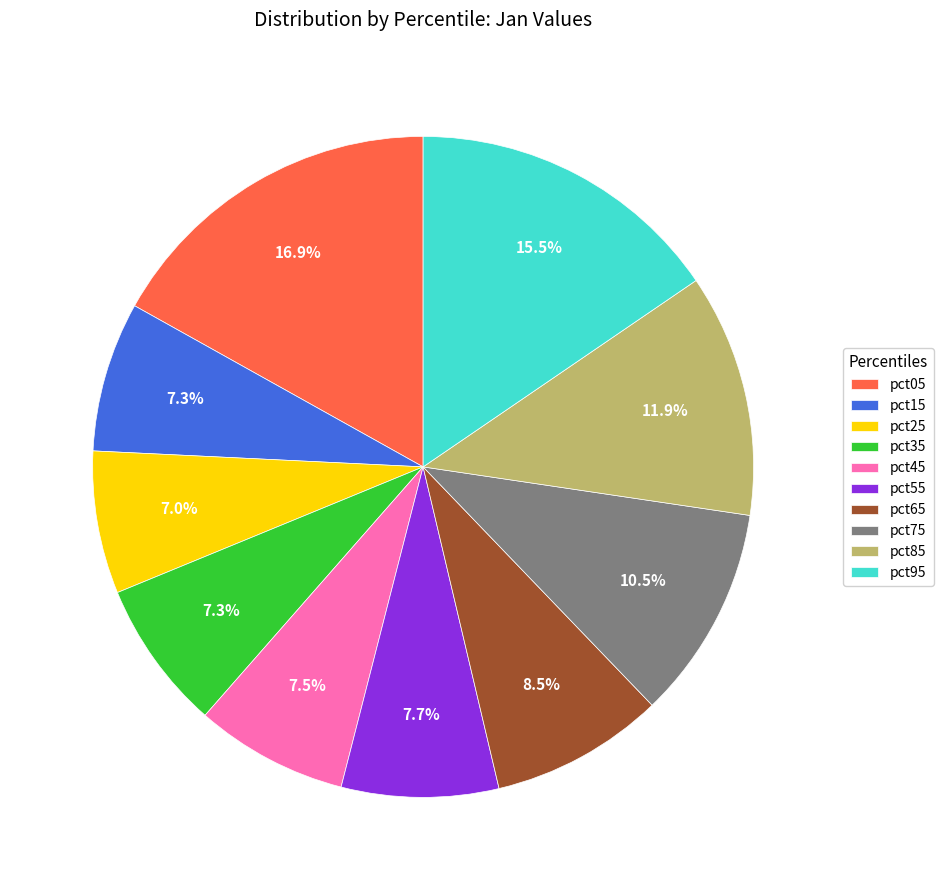

Between pct75 and pct85, which is larger?

pct85